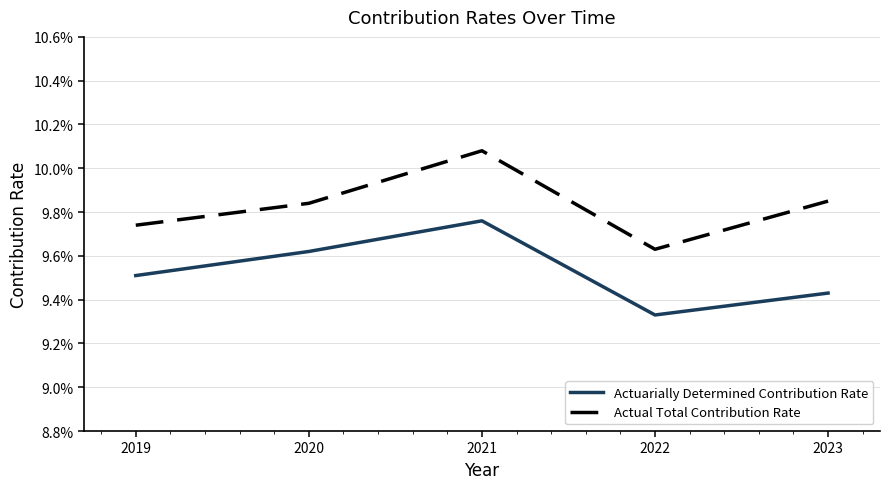

What are all the series names shown in the legend?

Actuarially Determined Contribution Rate, Actual Total Contribution Rate